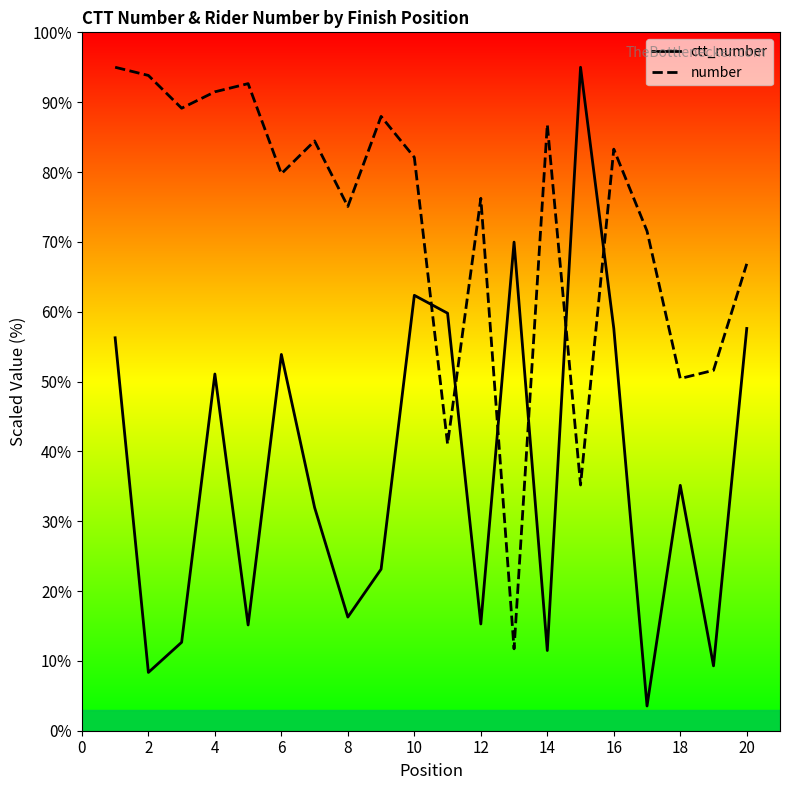

What is the total value across all series at 12?

91.5